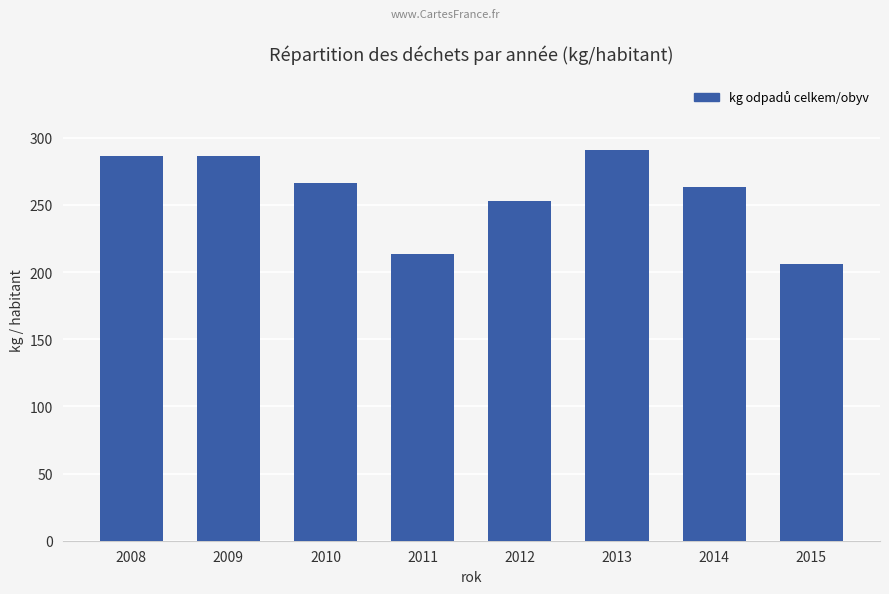

What is the ratio of the value at 2009 to the value at 2013?

1.0